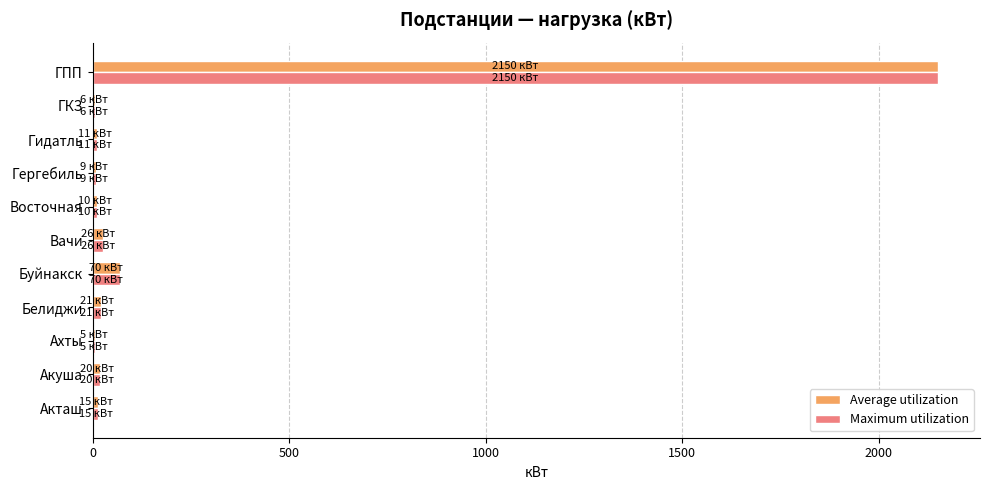

What is the total value across all series at ГПП?

4300